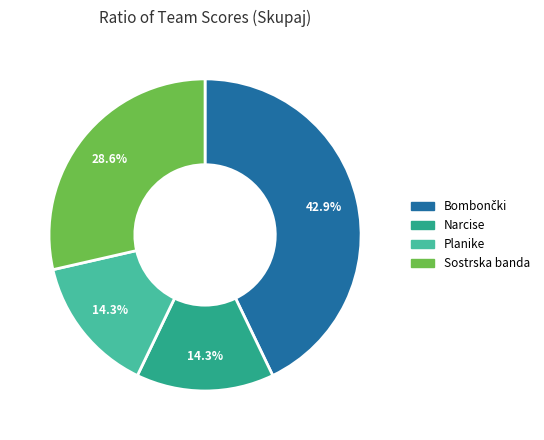

Is there any slice that represents more than half of the pie?

No